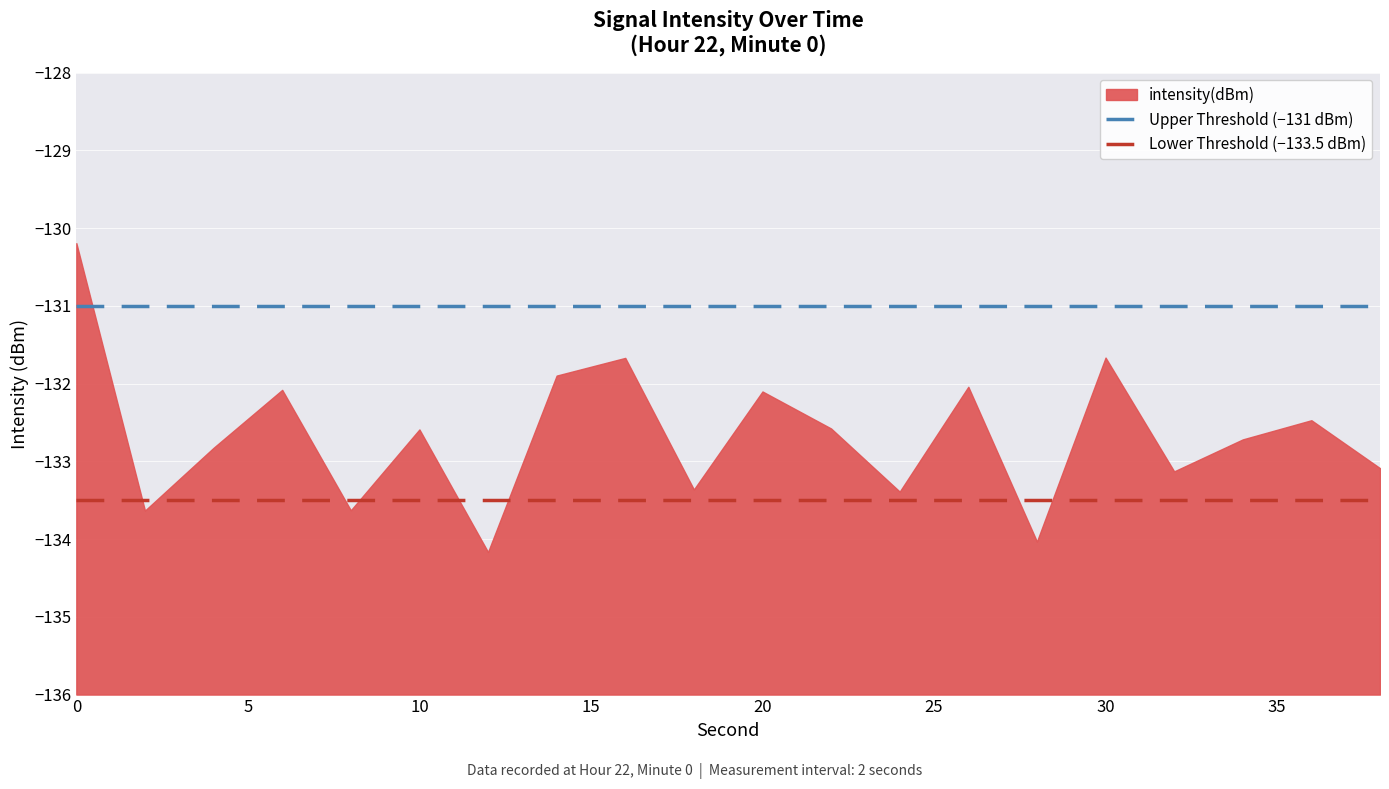

The value of Upper Threshold (−131 dBm) at 5 is -39.4. True or false?

False